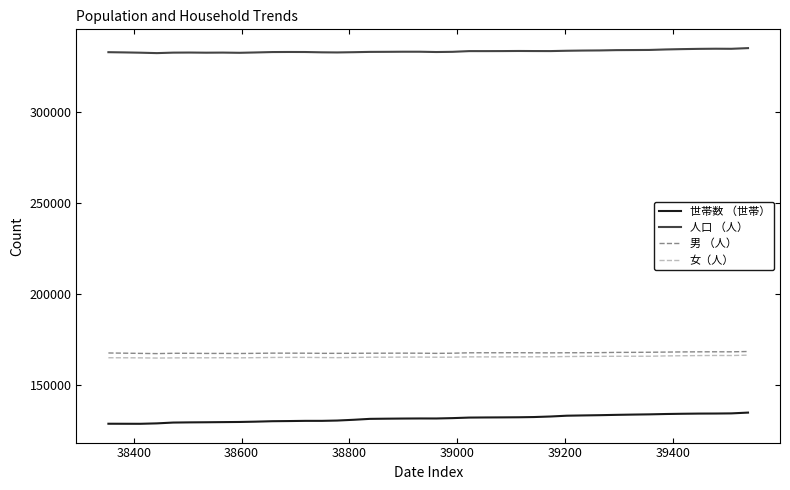

Does the chart have visible grid lines?

No